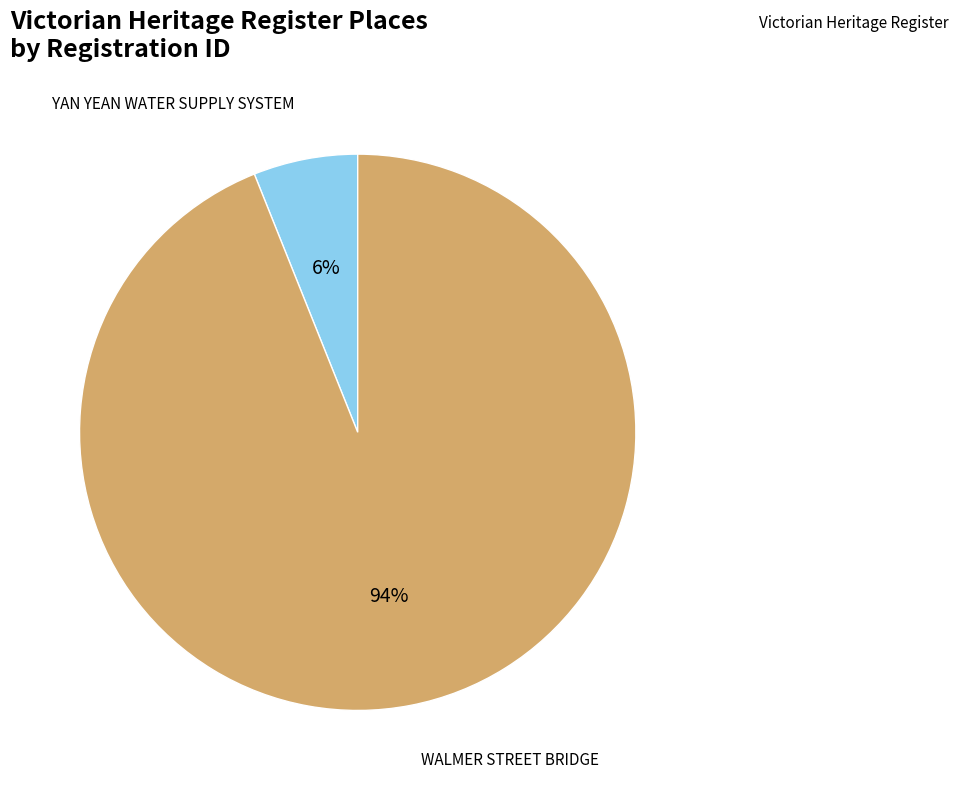

Does any single category account for the majority?

Yes